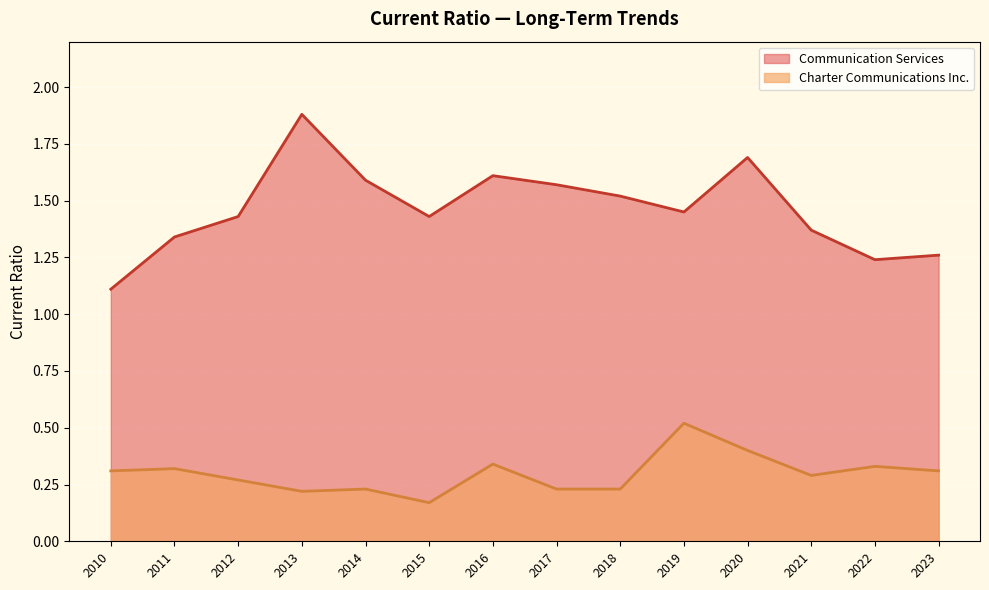

Where is Charter Communications Inc. nearest to the value 0?

2015